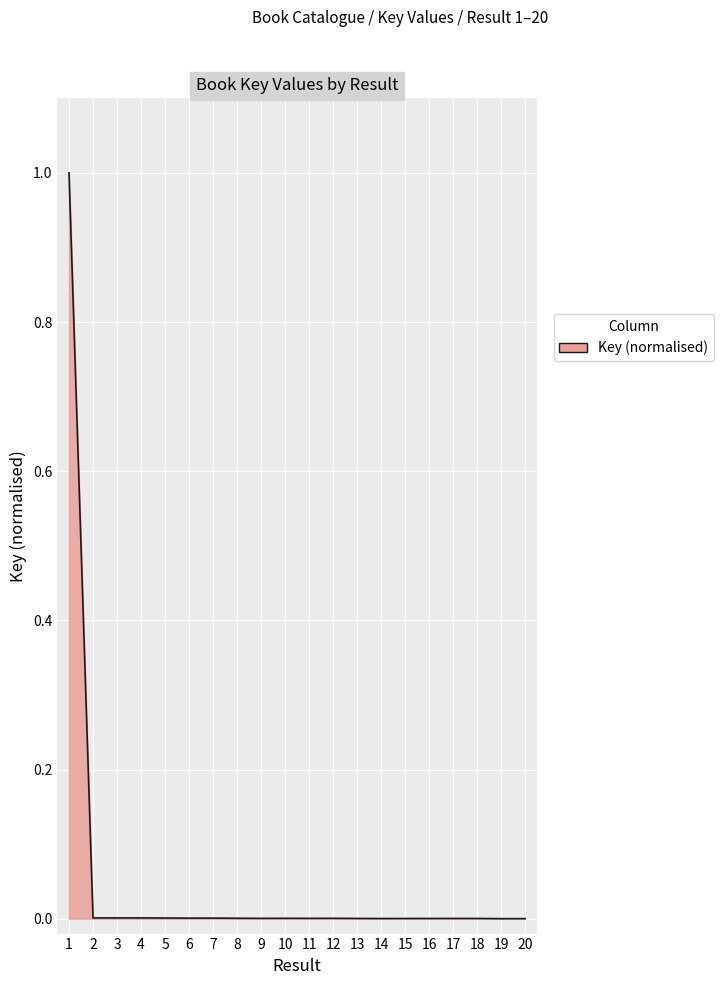

The value at 7 is 0.0. True or false?

True